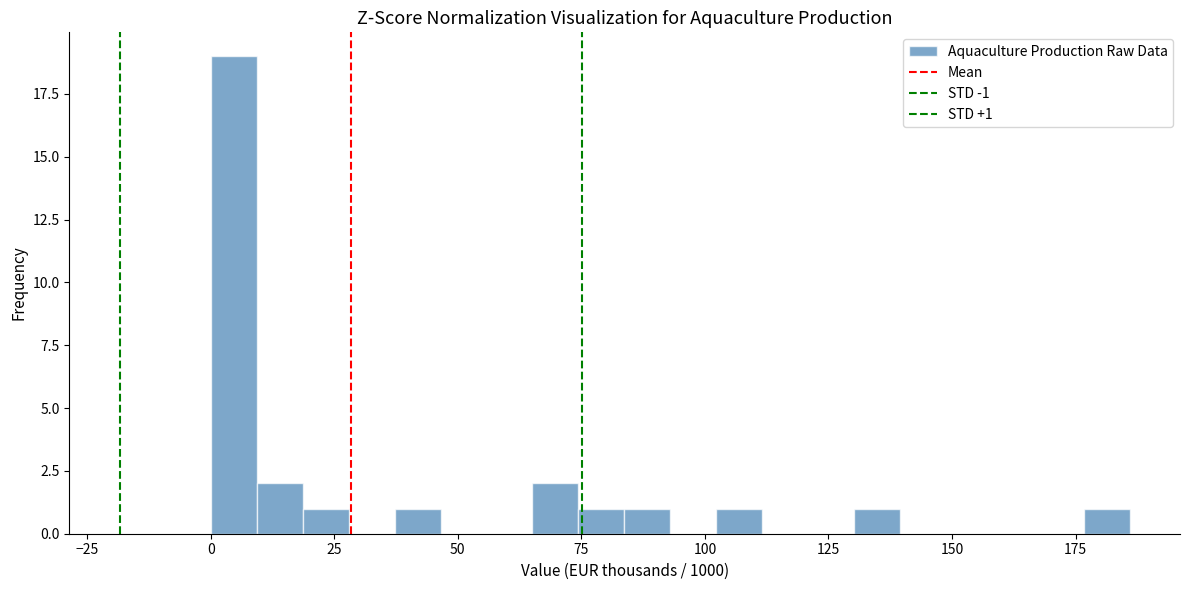

Read against the x-axis, roughly where is the centre of the tallest bar?

5